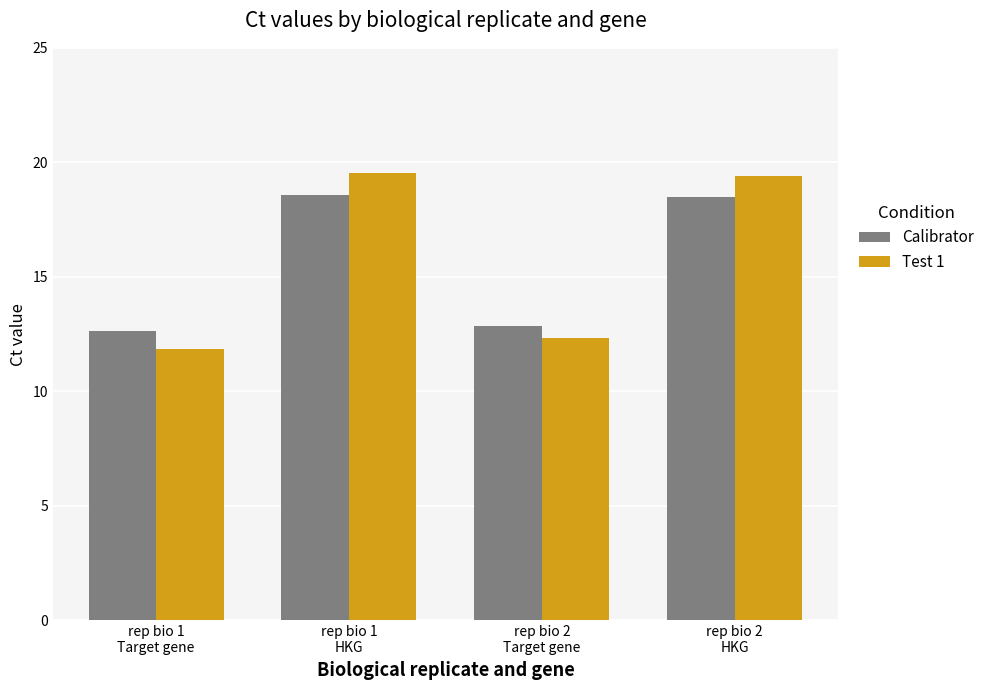

How many distinct data groups are displayed?

2